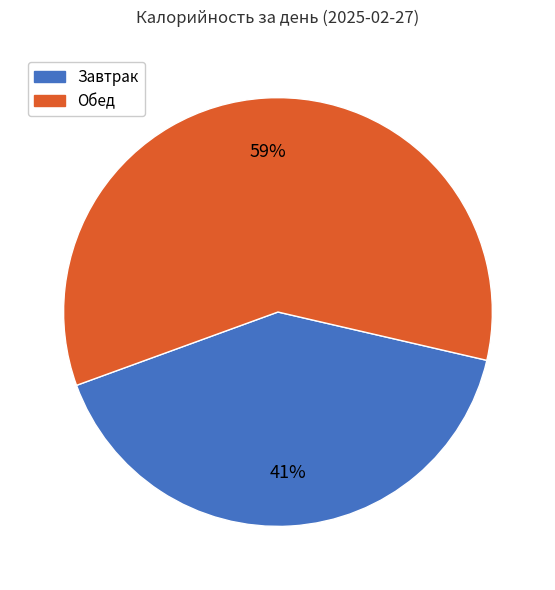

True or false: Обед accounts for 74% of the total.

False